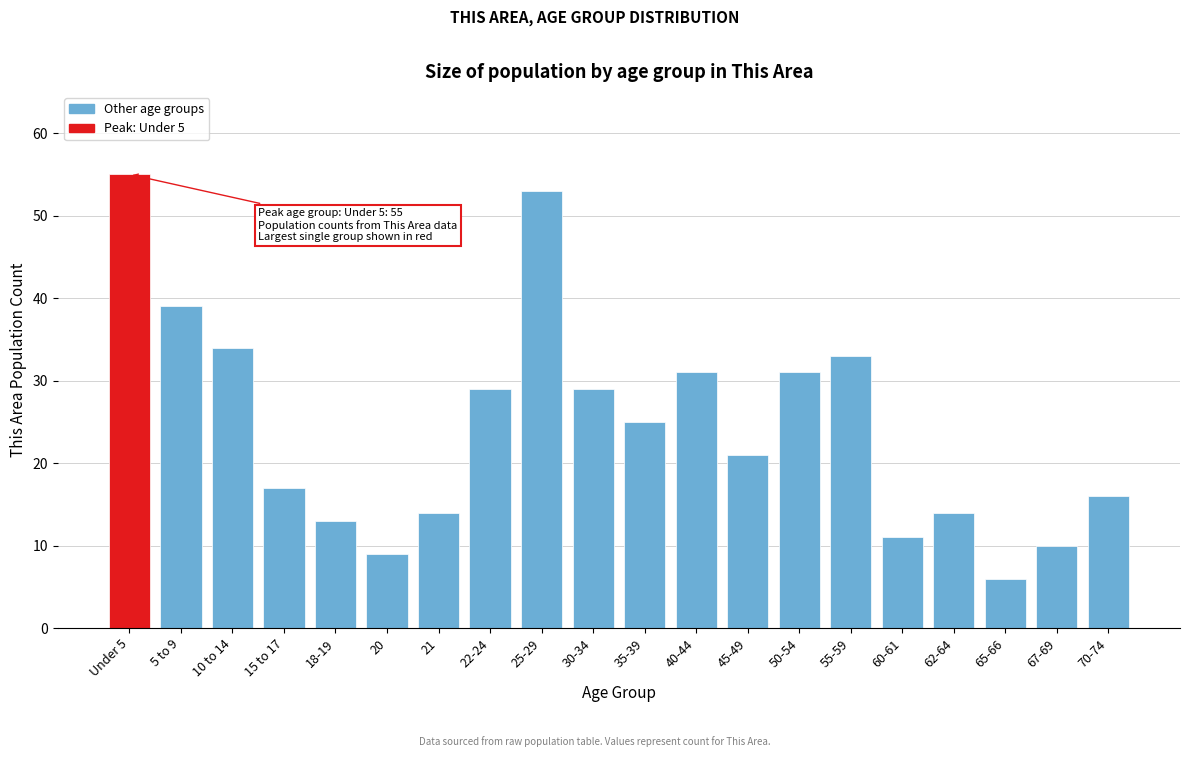

Reading left to right, transcribe all the data shown in this chart.

55	39	34	17	13	9	14	29	53	29	25	31	21	31	33	11	14	6	10	16